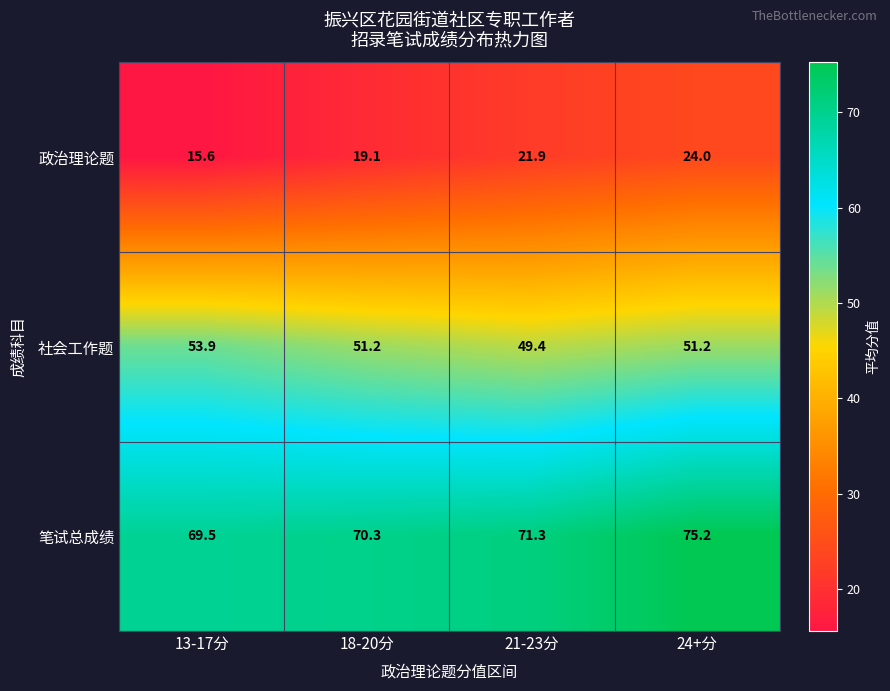

Which series has the widest spread of values?

政治理论题